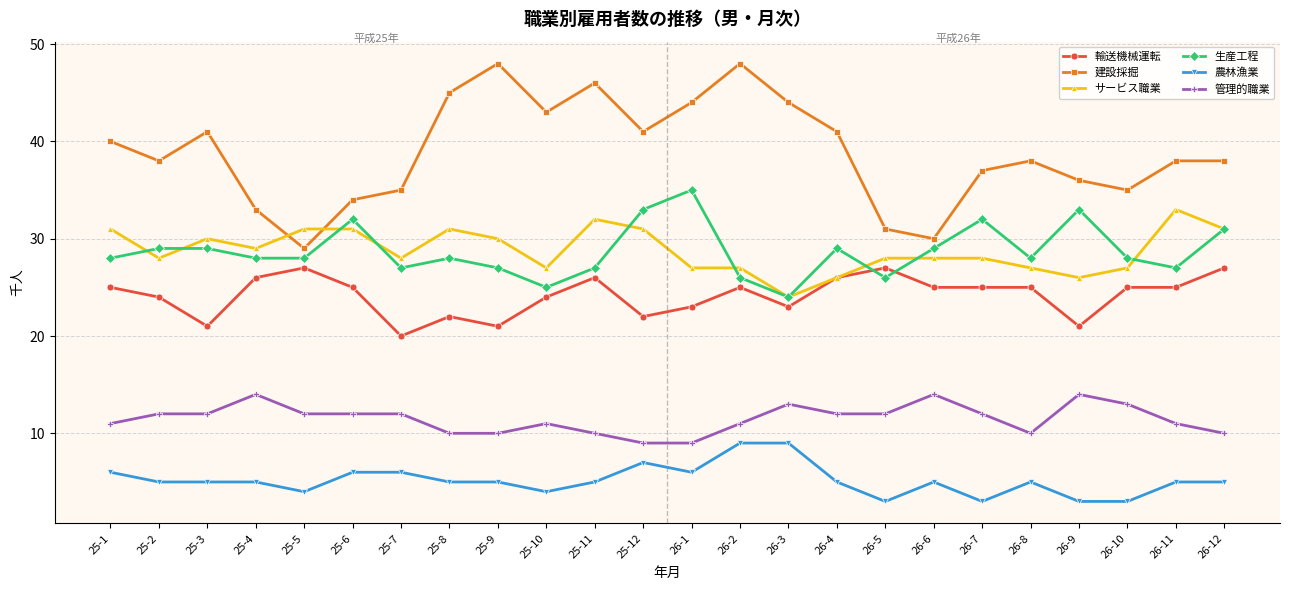

Is it true that サービス職業 equals 31 at 25-5?

True